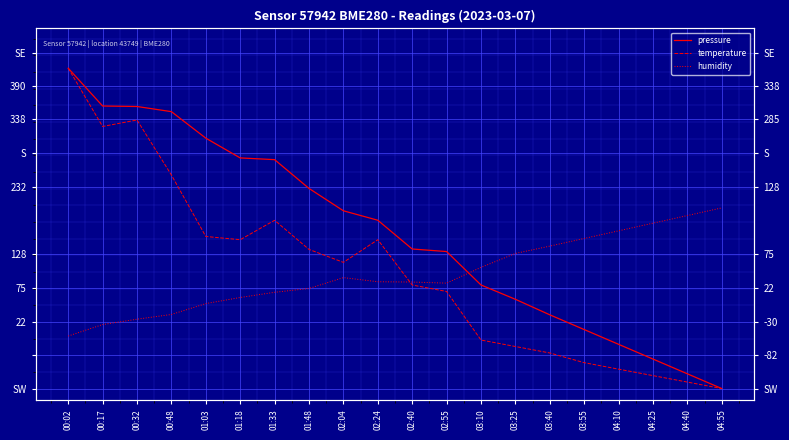

After their last crossing, which series has the higher values: humidity or temperature?

humidity